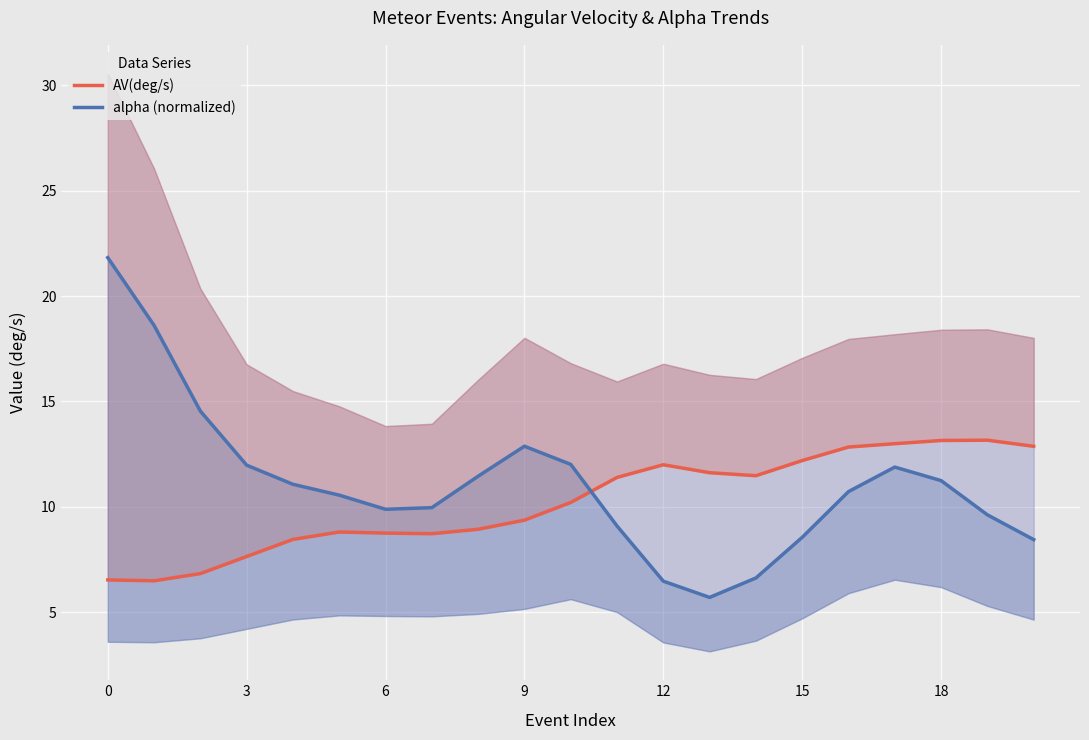

At how many categories does at least one series exceed 16?

2